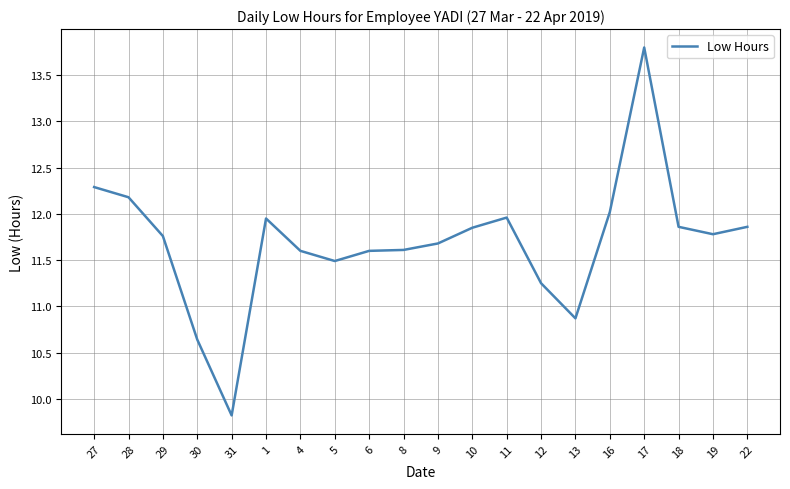

Between 31 and 17, which is larger?

17